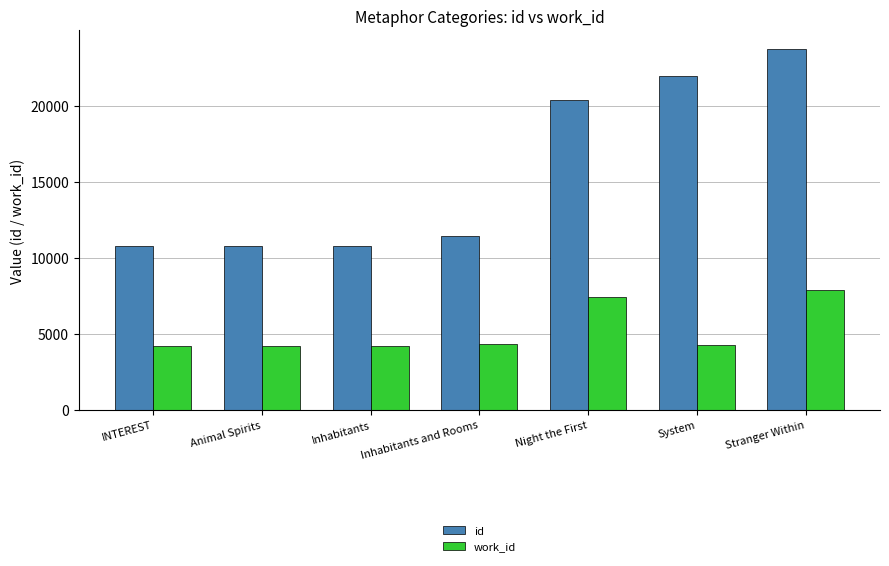

How many series are shown in this chart?

2